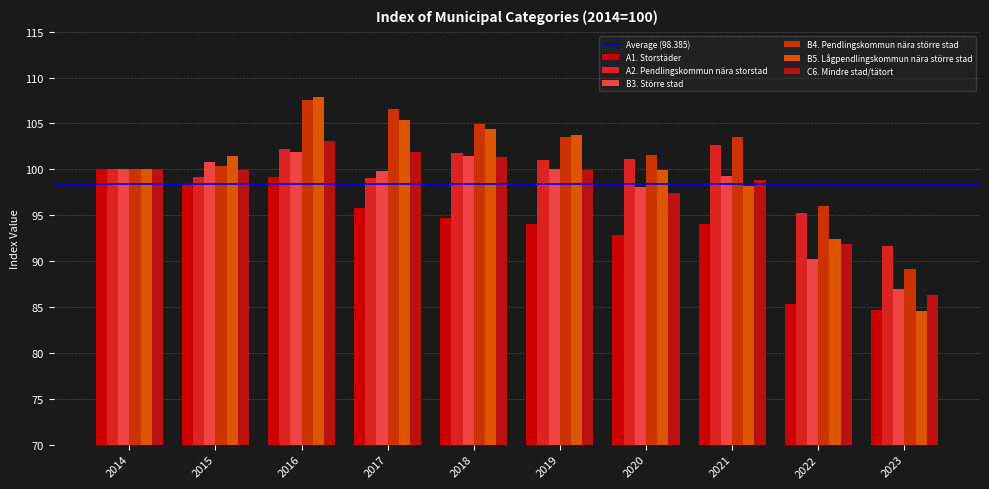

Which series has the widest spread of values?

B5. Lågpendlingskommun nära större stad